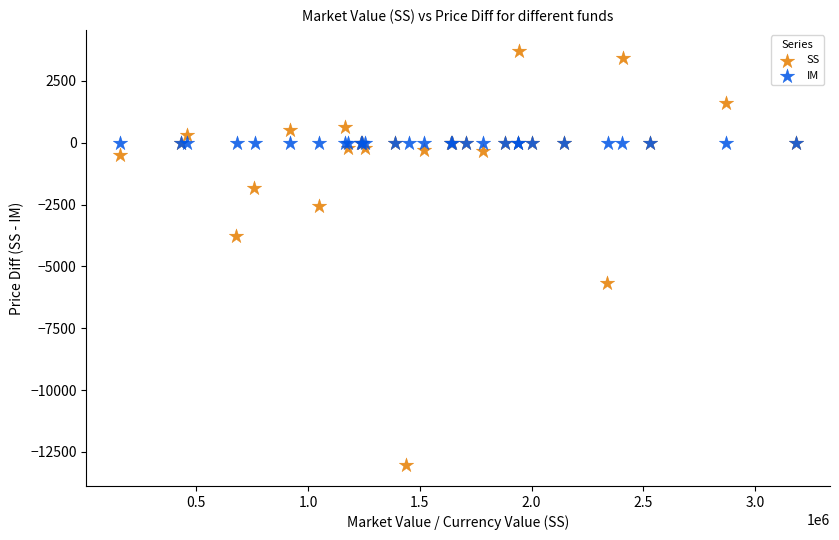

Which series contains the highest Y value?

SS